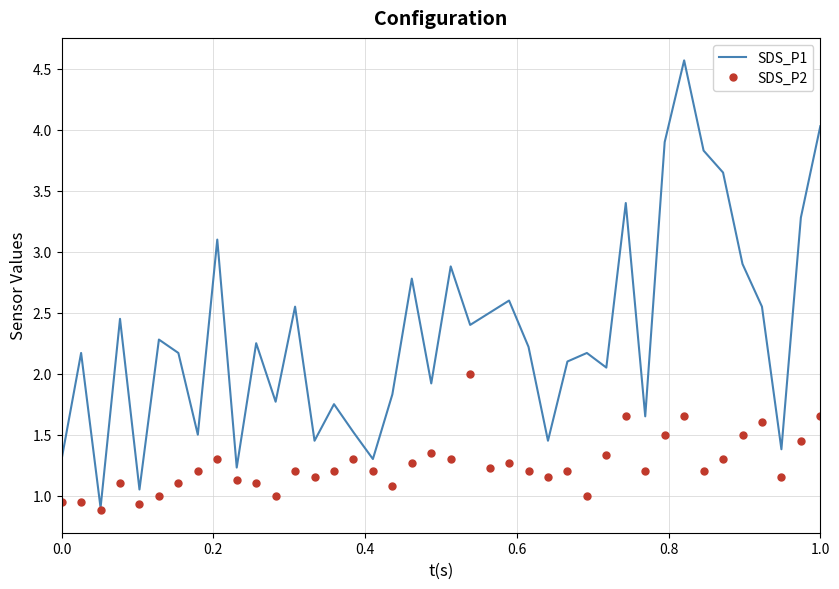

Rank the series by their maximum value, from highest to lowest.

SDS_P1, SDS_P2